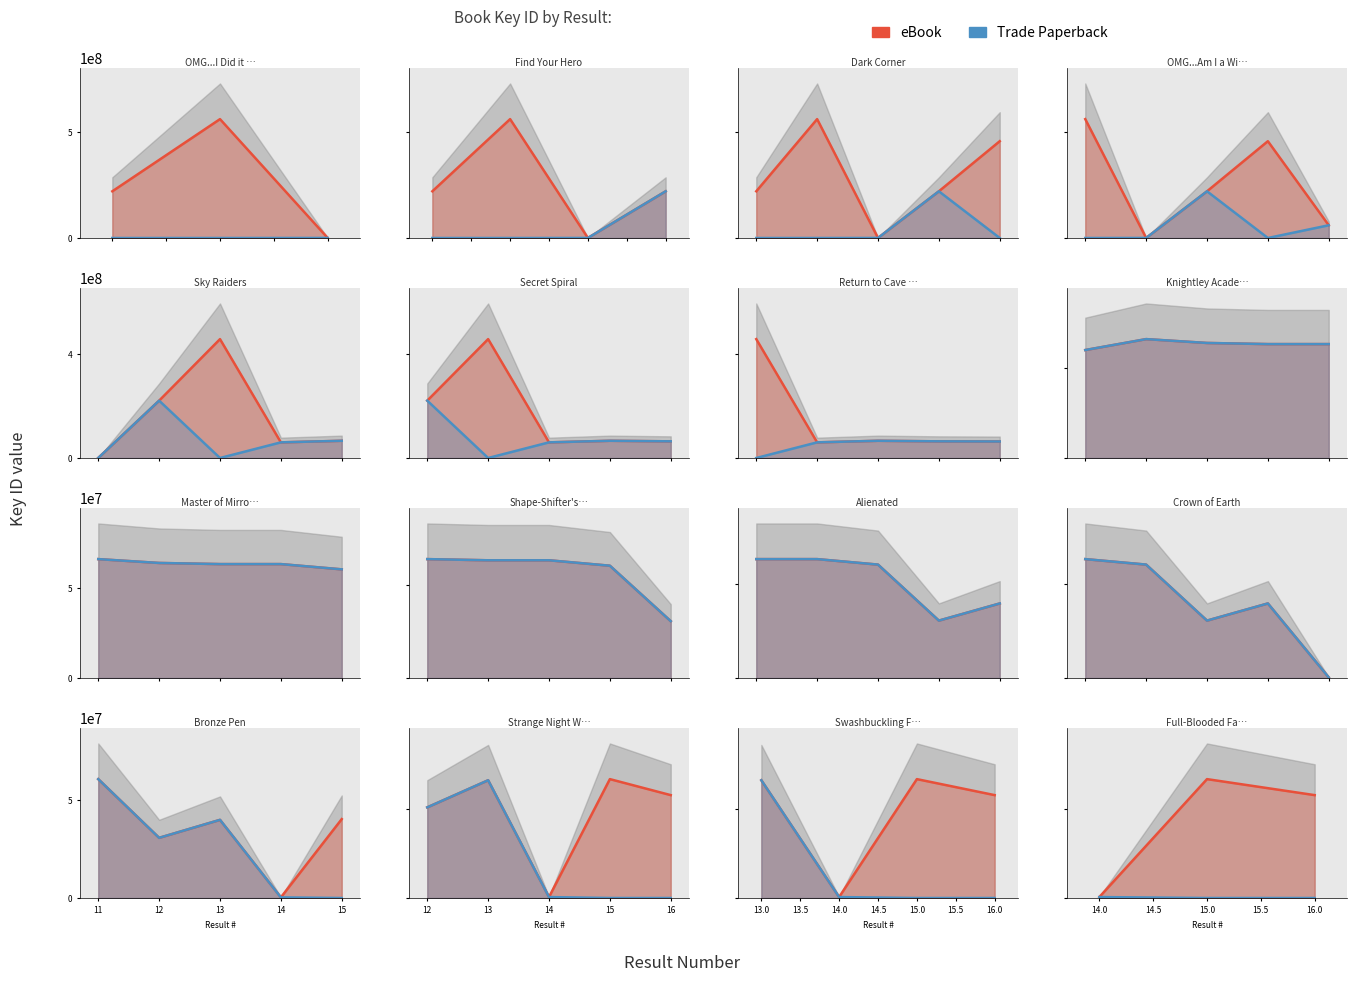

Which series has the largest total across all categories?

eBook